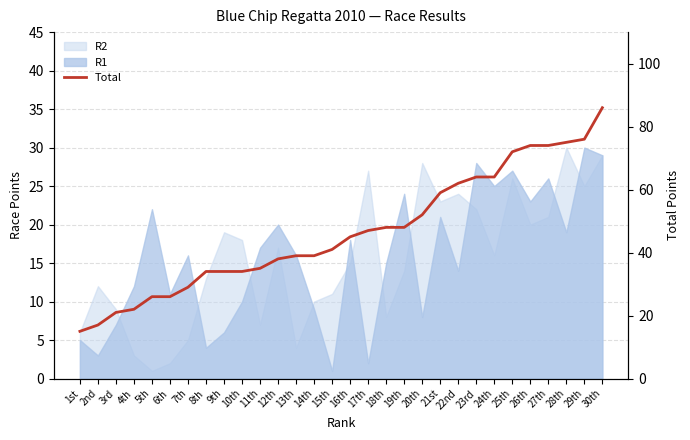

What is the sum of the values at 7th and 4th?

51